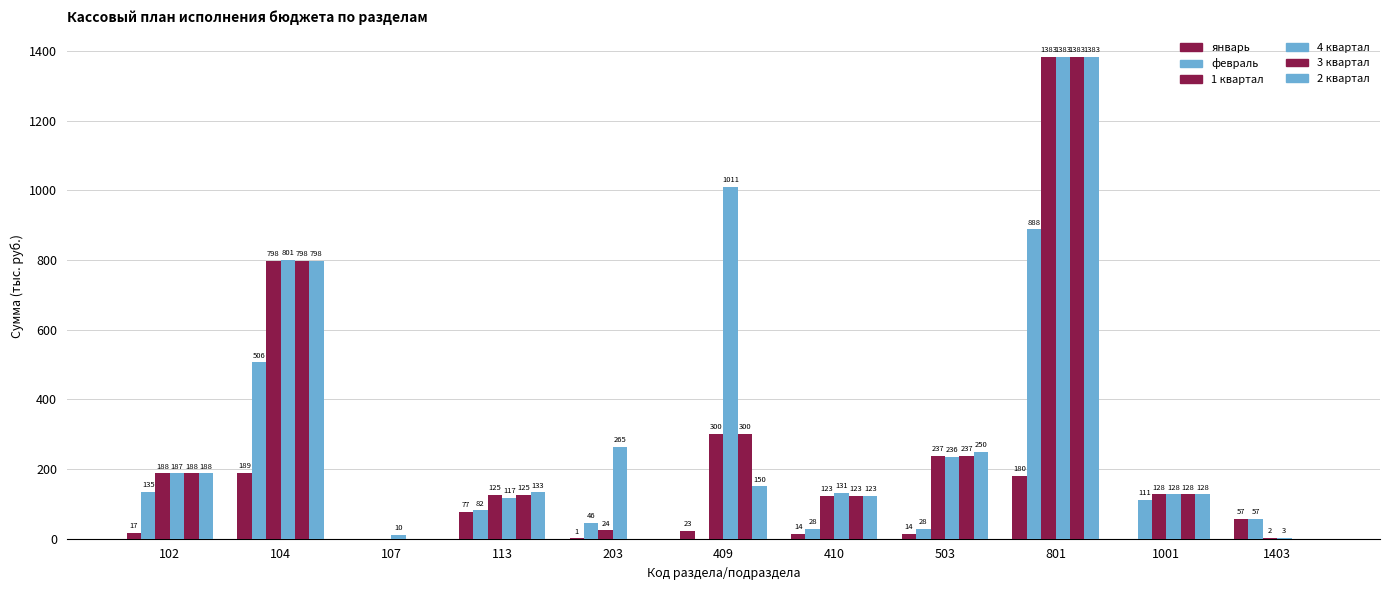

Rank the series by their maximum value, from highest to lowest.

1 квартал, 3 квартал, 2 квартал, 4 квартал, февраль, январь